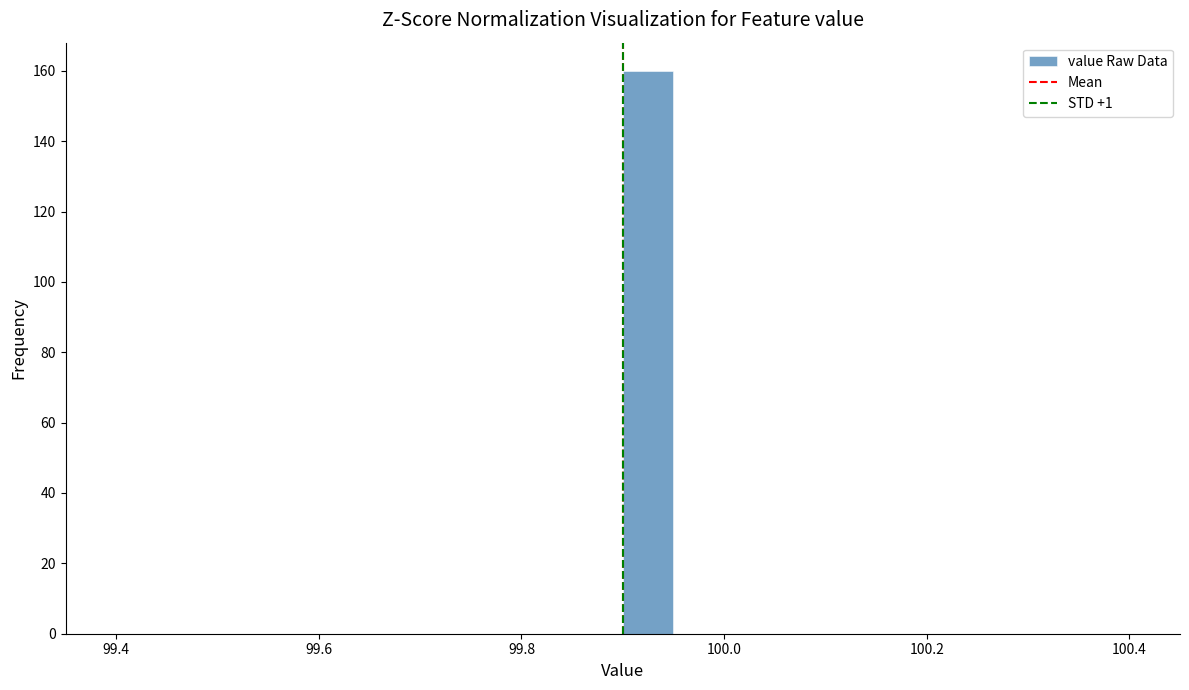

Read against the x-axis, roughly where is the centre of the tallest bar?

99.92